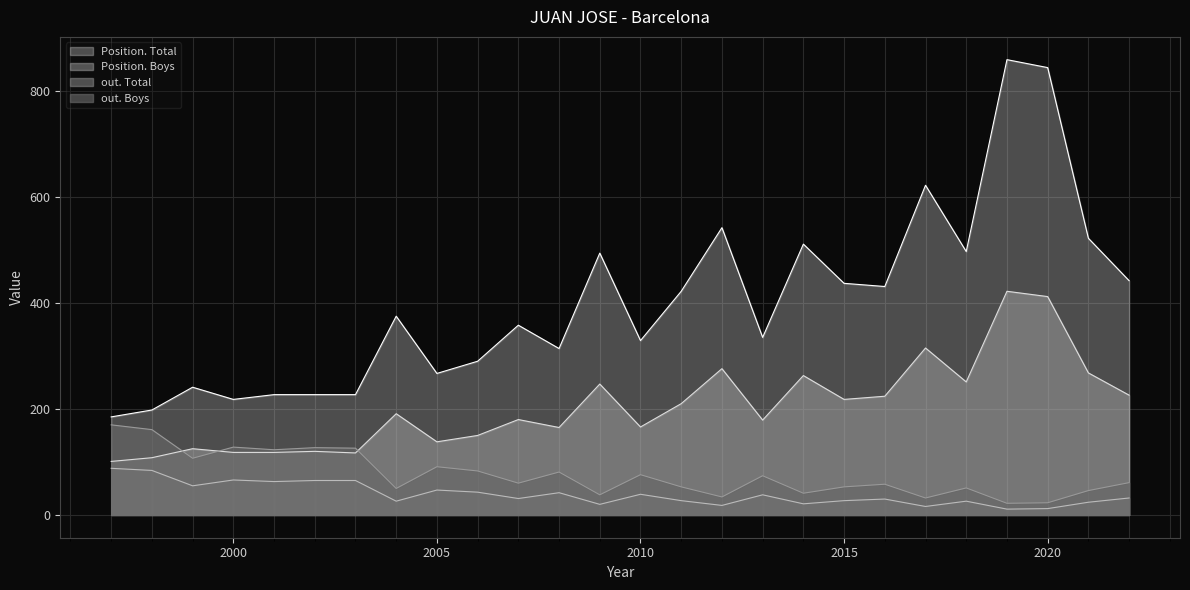

Reading left to right, list all the values displayed in this chart.

Position. Total: 185	198	241	218	227	227	227	375	267	290	358	314	494	329	422	542	335	511	437	431	622	497	859	844	522	442
Position. Boys: 101	108	125	118	118	120	117	191	138	150	180	165	247	166	210	276	179	263	218	224	315	251	422	412	268	226
out. Total: 88	84	55	66	63	65	65	26	47	43	31	42	20	39	27	18	38	21	27	30	16	26	11	12	24	32
out. Boys: 170	161	107	128	123	127	126	50	91	83	60	81	38	76	53	34	74	41	53	58	32	51	22	23	46	61